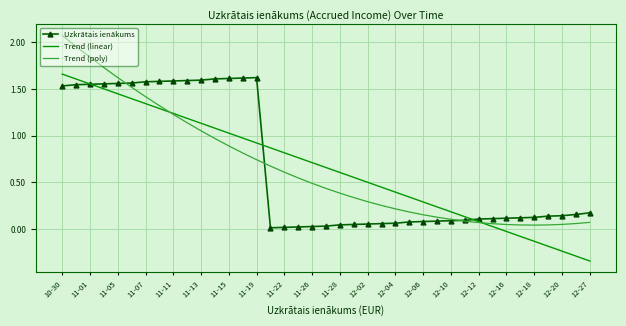

True or false: Uzkrātais ienākums and Trend (linear) cross at least once.

True